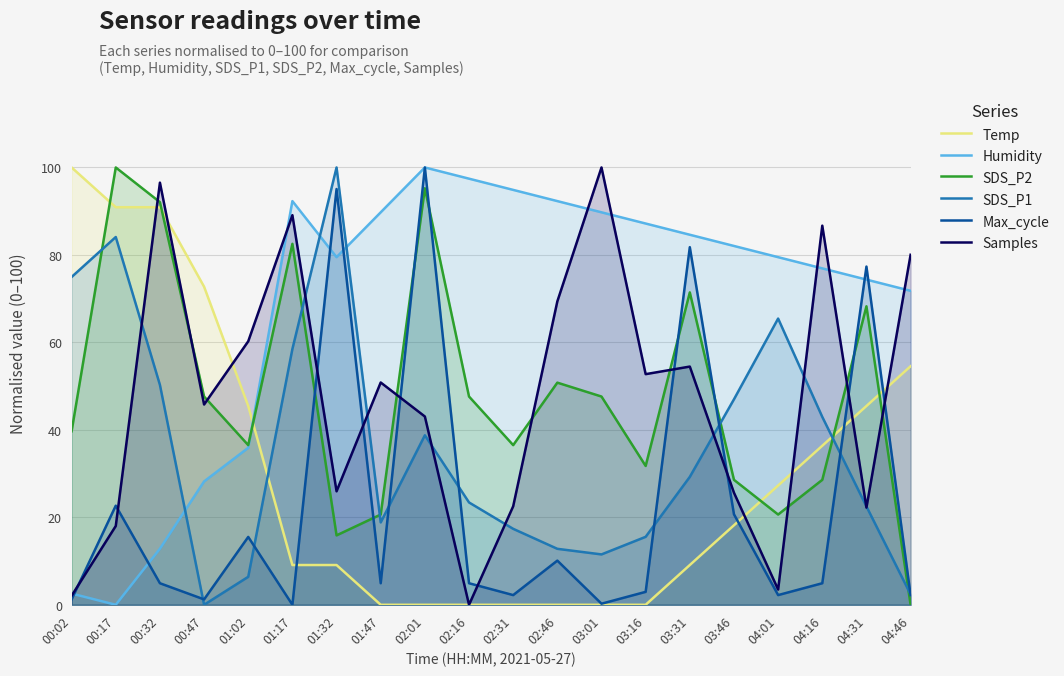

At how many categories does at least one series exceed 67?

19